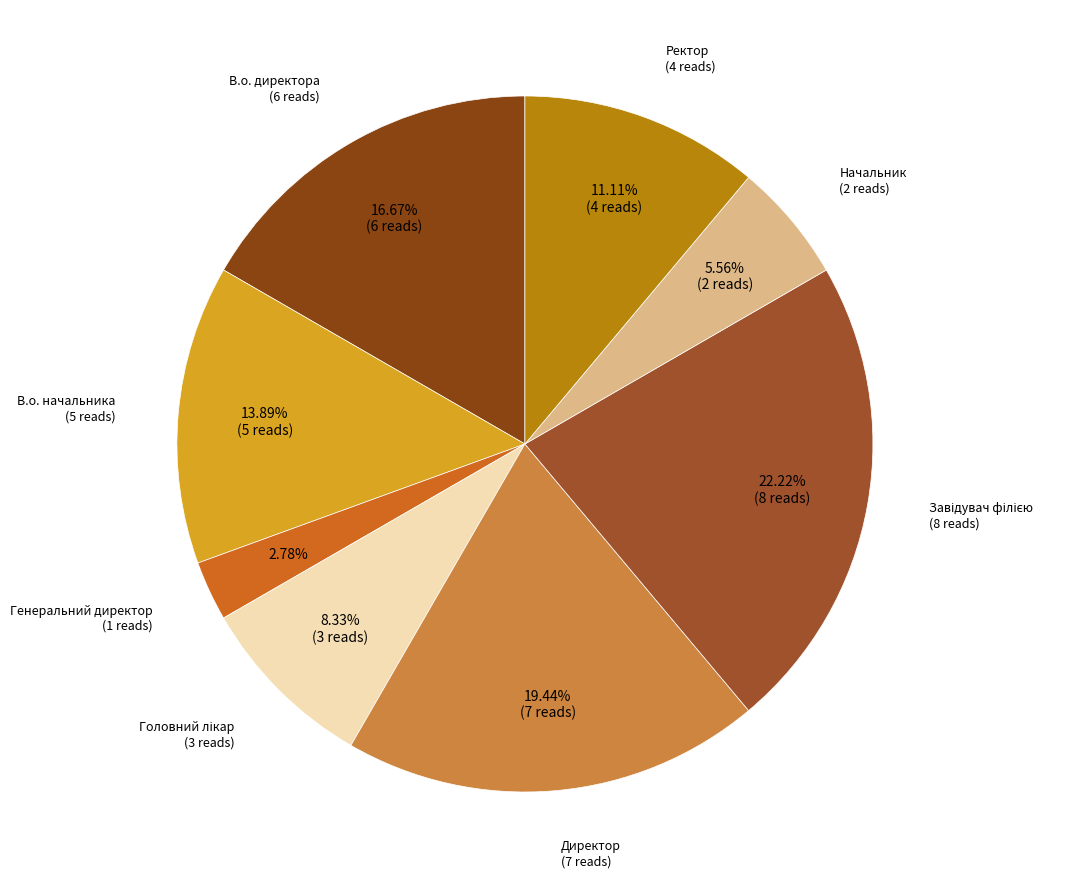

How many segments does this pie chart have?

8